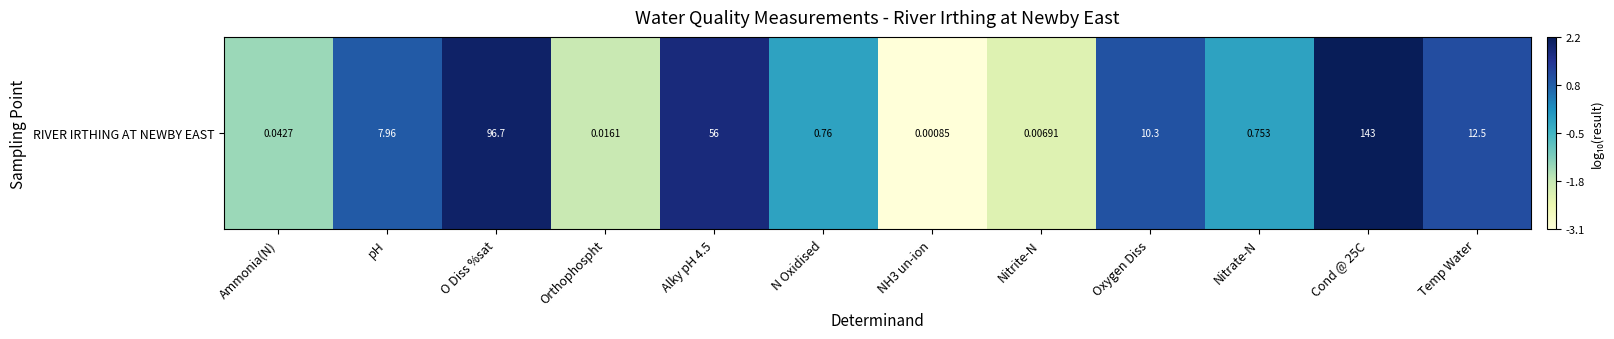

Between Orthophospht and N Oxidised, which is larger?

N Oxidised